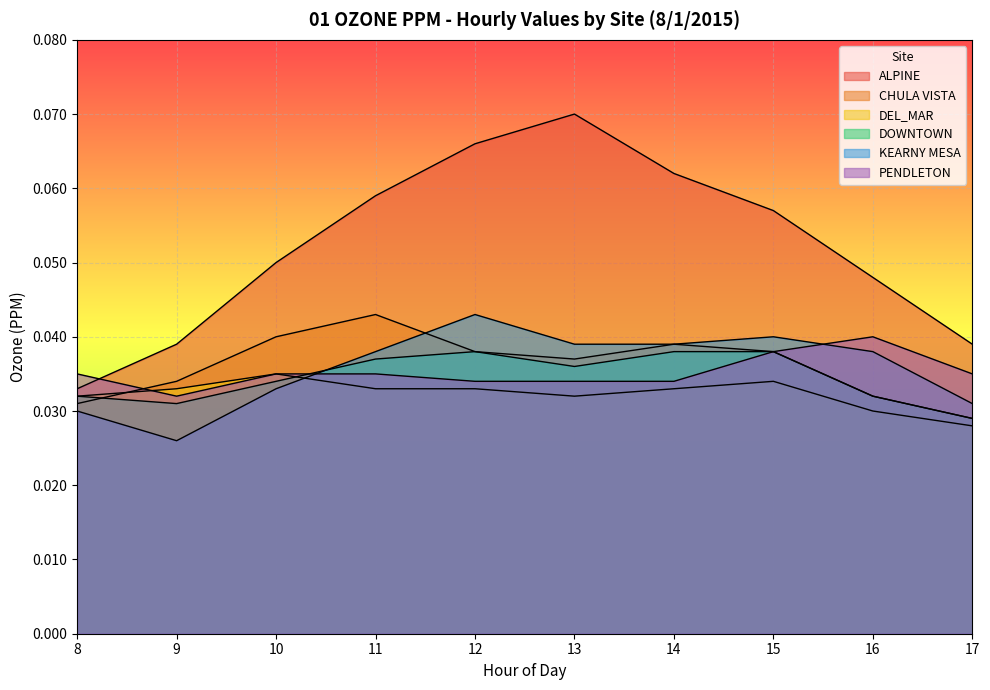

True or false: ALPINE and CHULA VISTA cross at least once.

False